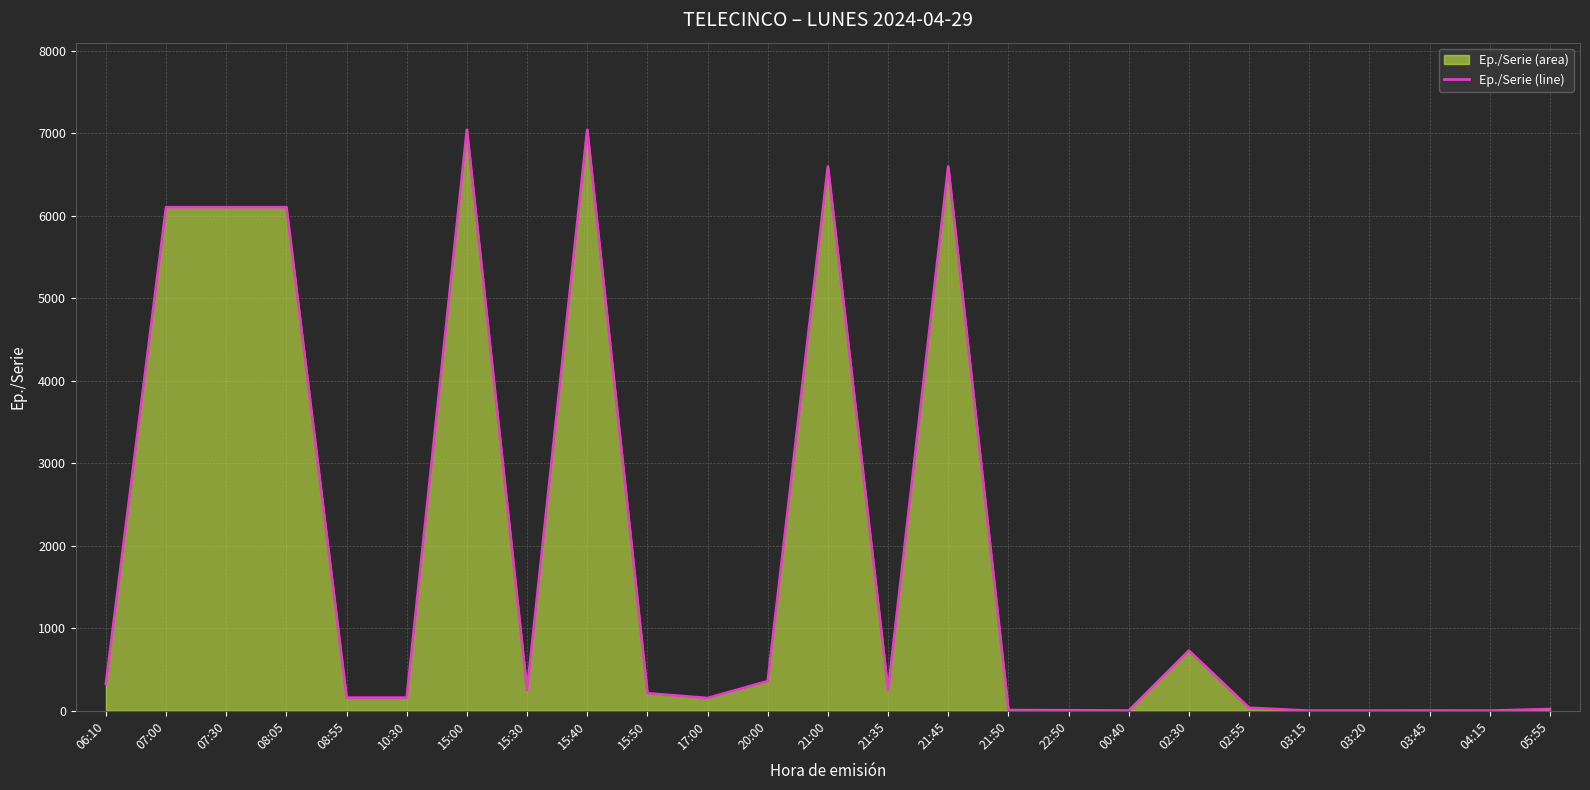

What is the ratio of the value at 05:55 to the value at 03:20?

20.0